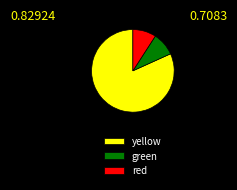

Is there a majority slice in this chart?

Yes